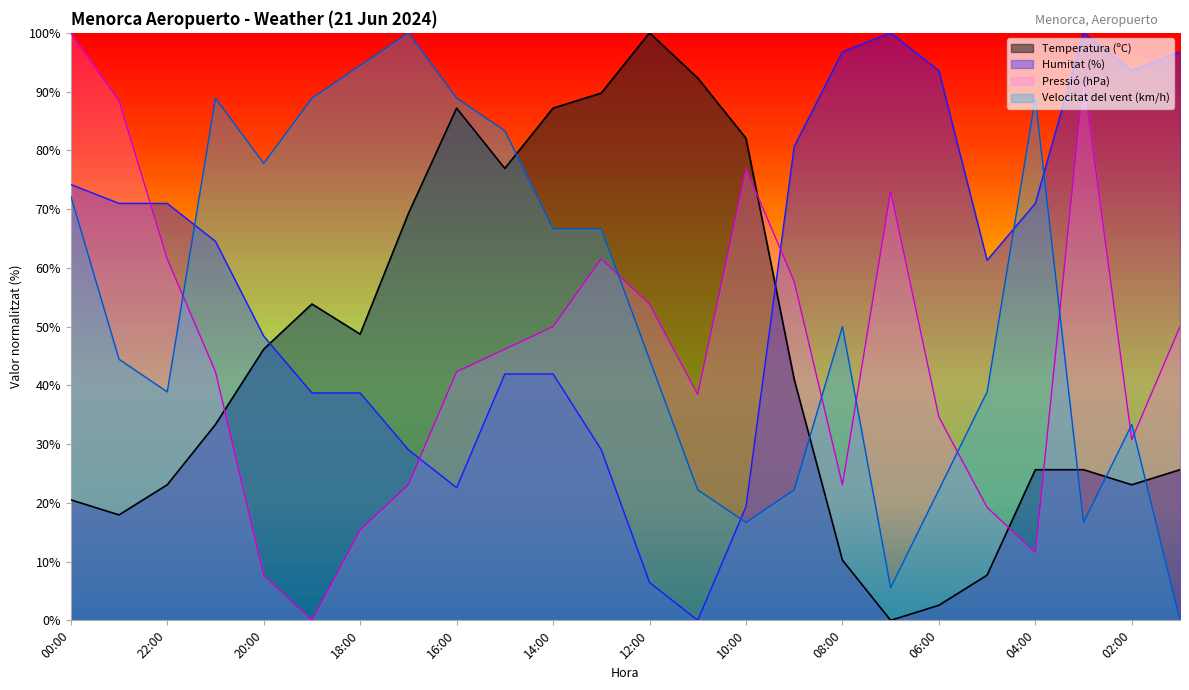

How many data points in Temperatura (ºC) are less than 41?

12